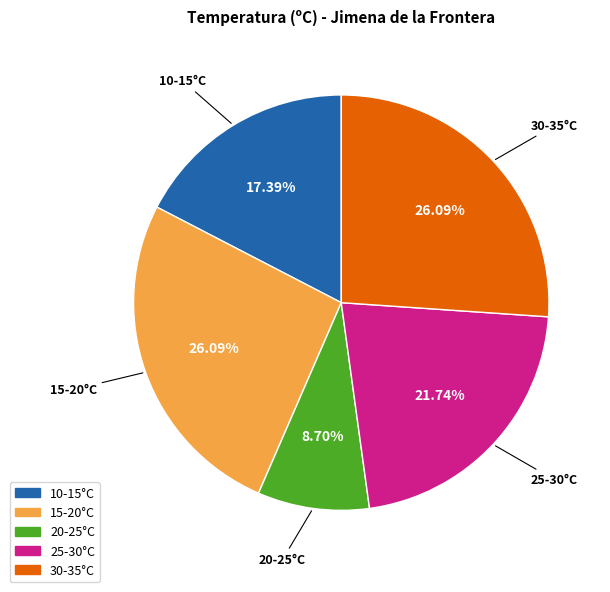

Count the number of slices in the pie.

5